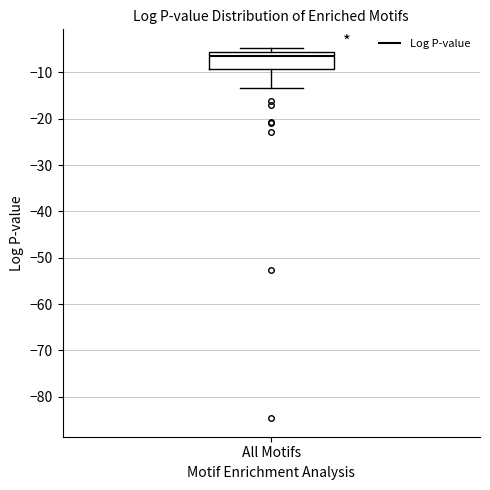

Read this box plot against the y-axis: the position of the median line, the range covered by the box, and the ends of both whiskers. The values are not printed on the chart, so give them approximately, as read against the axis.

median -7, box -9 to -6, whiskers -13 to -5